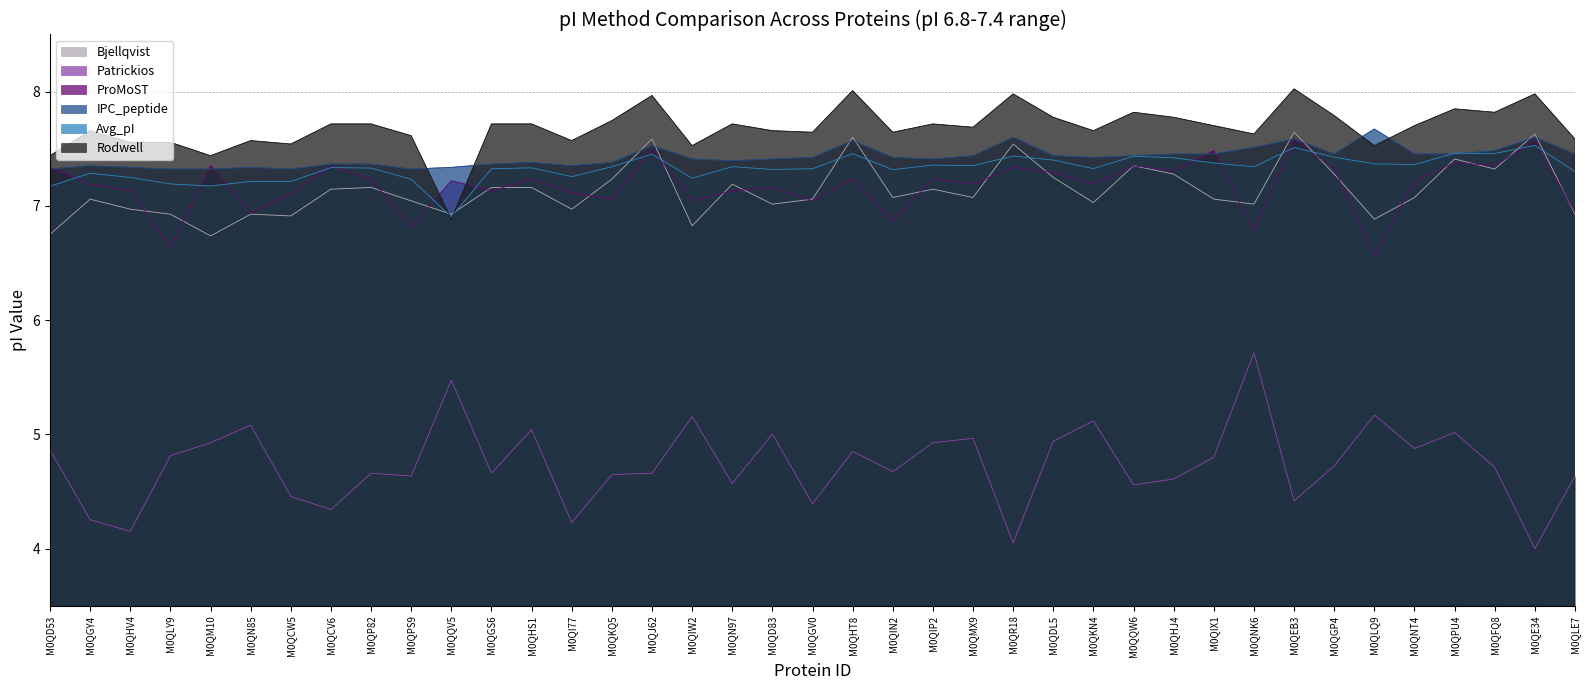

True or false: Rodwell has more than 2 interior local peaks.

True